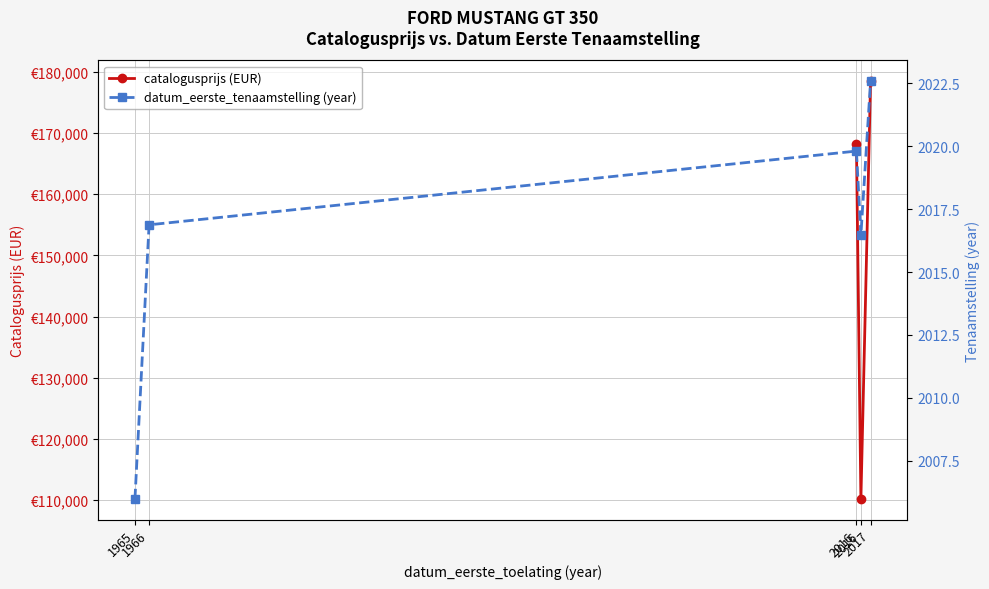

How many distinct data groups are displayed?

2